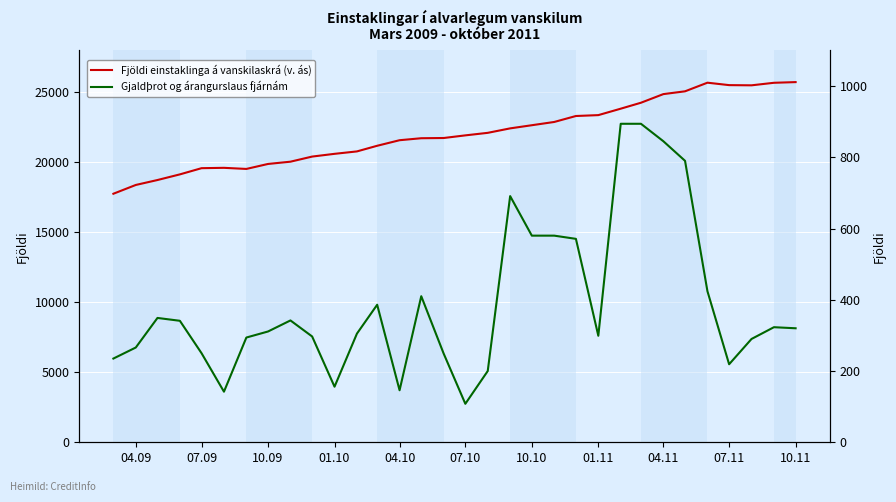

Rank the series by their average value, from highest to lowest.

Fjöldi einstaklinga á vanskilaskrá (v. ás), Gjaldþrot og árangurslaus fjárnám